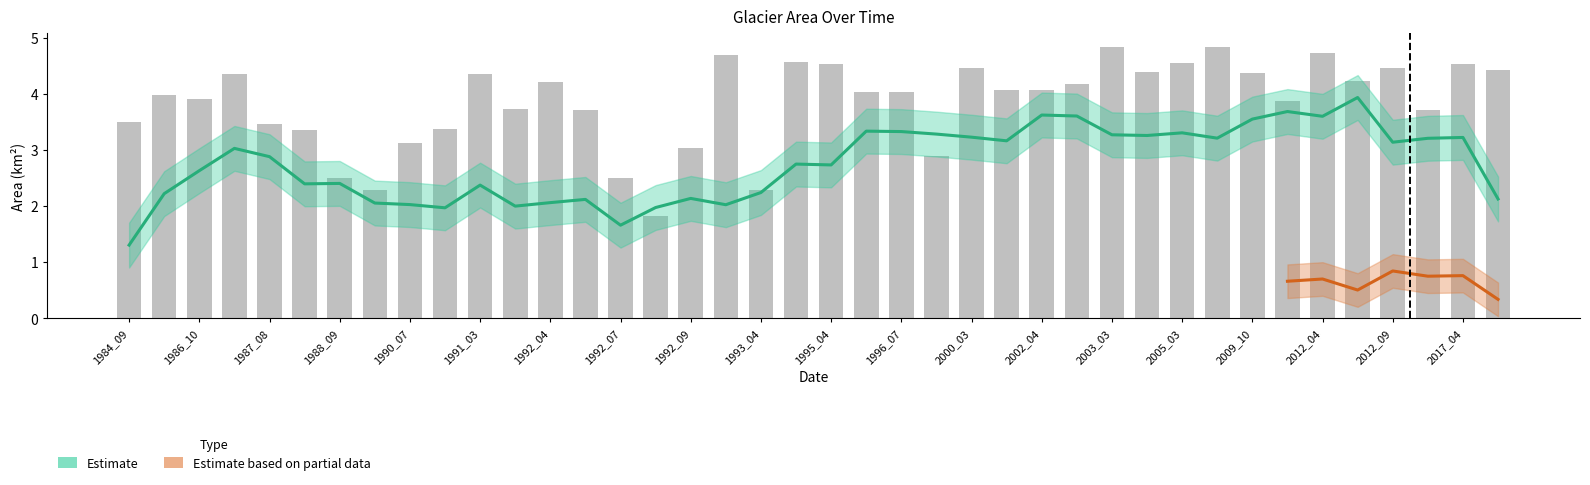

Reading left to right, what are all the values shown in this chart?

waterArea: 3.5	4.0	3.9	4.4	3.5	3.4	2.5	2.3	3.1	3.4	4.3	3.7	4.2	3.7	2.5	1.8	3.0	4.7	2.3	4.6	4.5	4.0	4.0	2.9	4.5	4.1	4.1	4.2	4.8	4.4	4.6	4.8	4.4	3.9	4.7	4.2	4.5	3.7	4.5	4.4
origWaterArea: 1.7	3.5	3.7	1.6	3.3	2.9	1.7	1.7	1.9	2.8	1.5	3.3	0.4	3.1	1.7	1.4	1.6	3.7	1.3	2.3	3.7	3.7	3.7	2.3	3.5	3.4	3.4	4.1	3.4	2.1	3.4	4.3	3.0	3.5	3.9	4.0	4.4	0.3	4.2	4.0
landArea: 1.5	1.0	1.1	0.6	1.5	1.6	2.5	2.7	1.9	1.6	0.6	1.2	0.8	1.3	2.5	3.2	1.9	0.3	2.7	0.4	0.4	0.9	1.0	2.1	0.5	0.9	0.9	0.8	0.1	0.6	0.4	0.1	0.6	1.1	0.2	0.7	0.5	1.3	0.5	0.6
origlandArea: 1.4	1.0	1.0	0.4	1.5	1.6	2.5	2.7	1.9	1.5	0.5	1.2	0.3	1.3	2.4	3.2	1.9	0.1	2.6	0.1	0.1	0.9	1.0	2.1	0.1	0.8	0.8	0.8	0.1	0.6	0.3	0.1	0.5	1.1	0.1	0.7	0.5	1.1	0.5	0.6